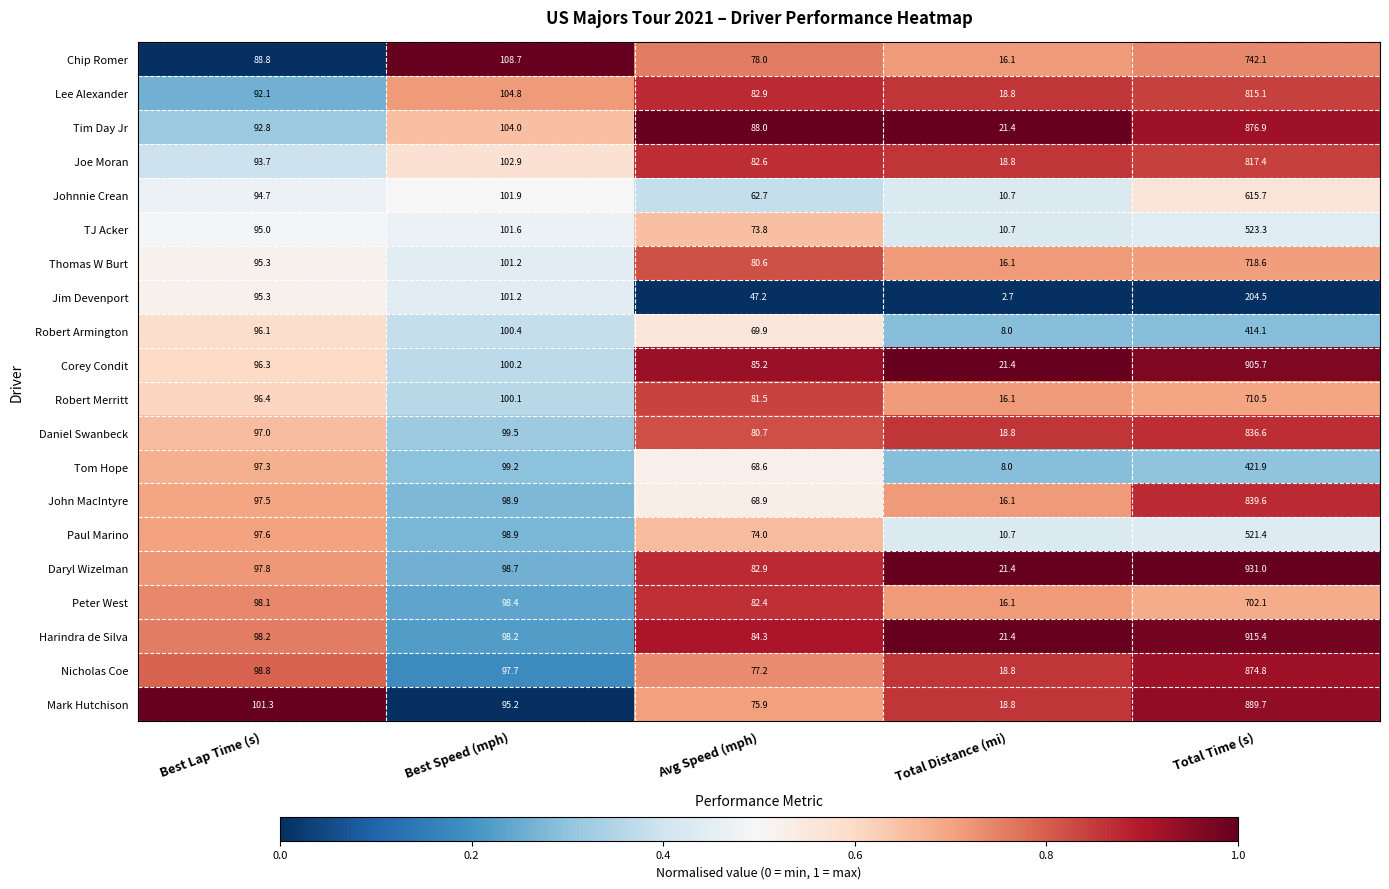

Which label corresponds to the smallest value in the chart?

Total Distance (mi)